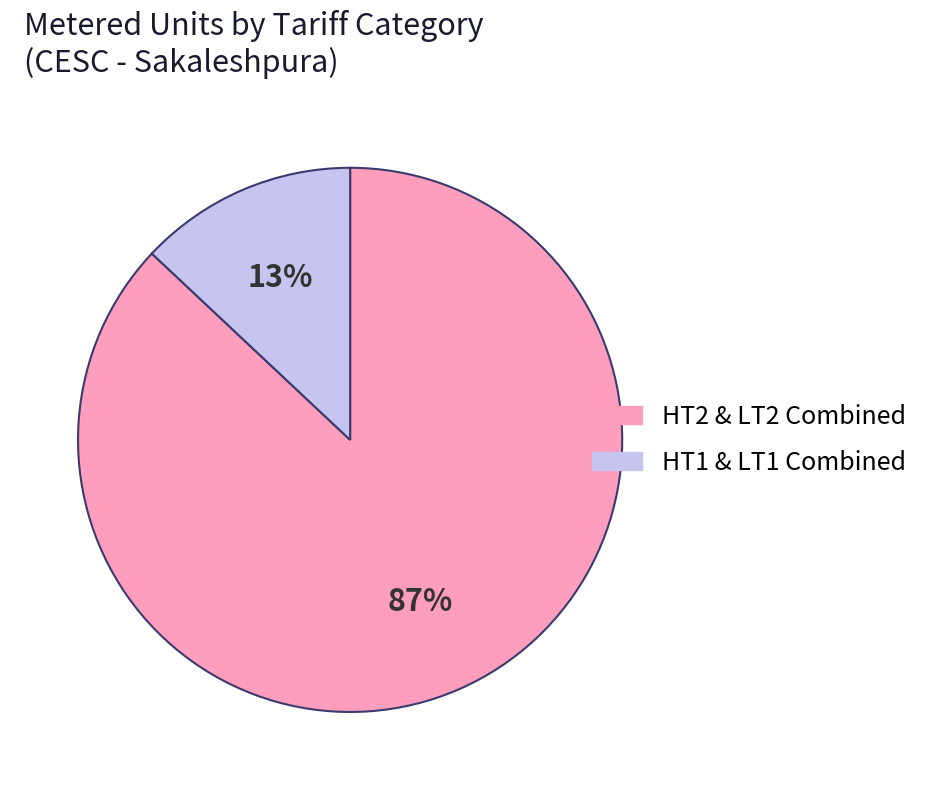

Does any single category account for the majority?

Yes